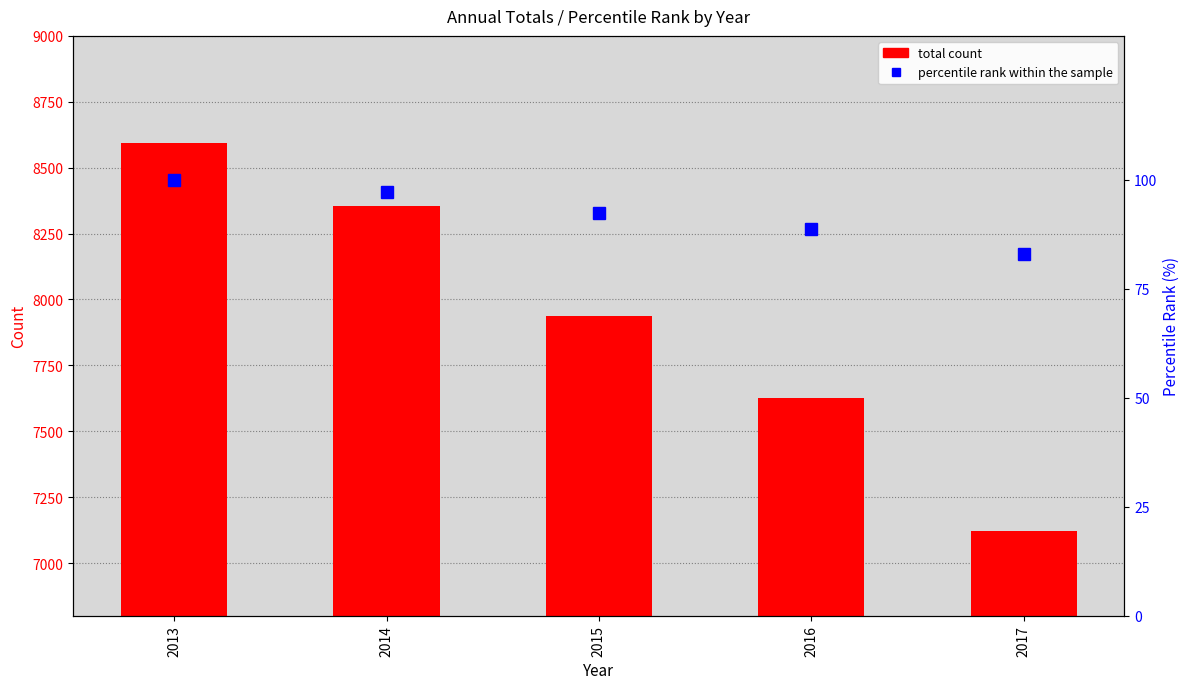

At which category is the sum across all series the highest?

2013